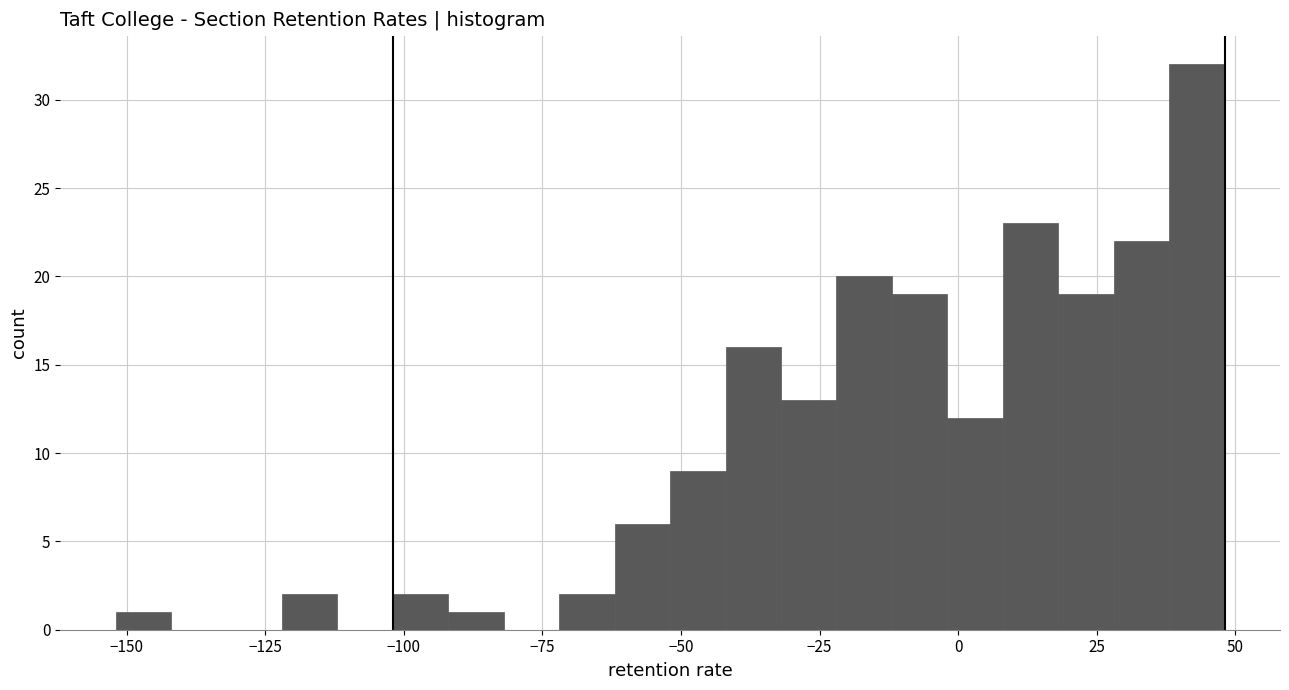

Around what value on the x-axis is the tallest bar? Give the approximate position of its centre, as read against the axis.

45